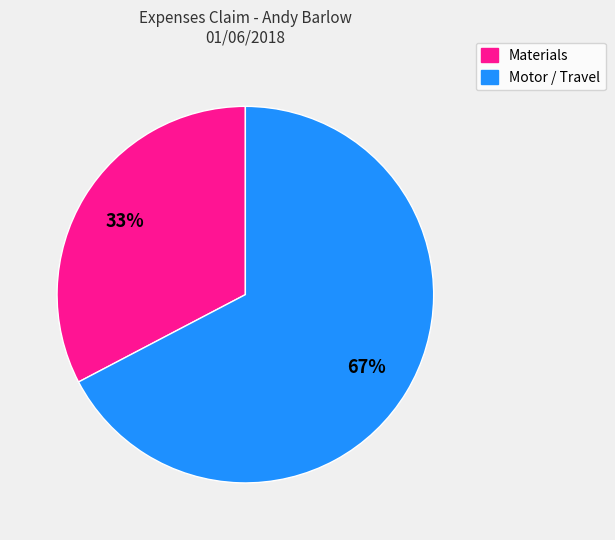

To the nearest percent, what portion does Motor / Travel represent?

67%